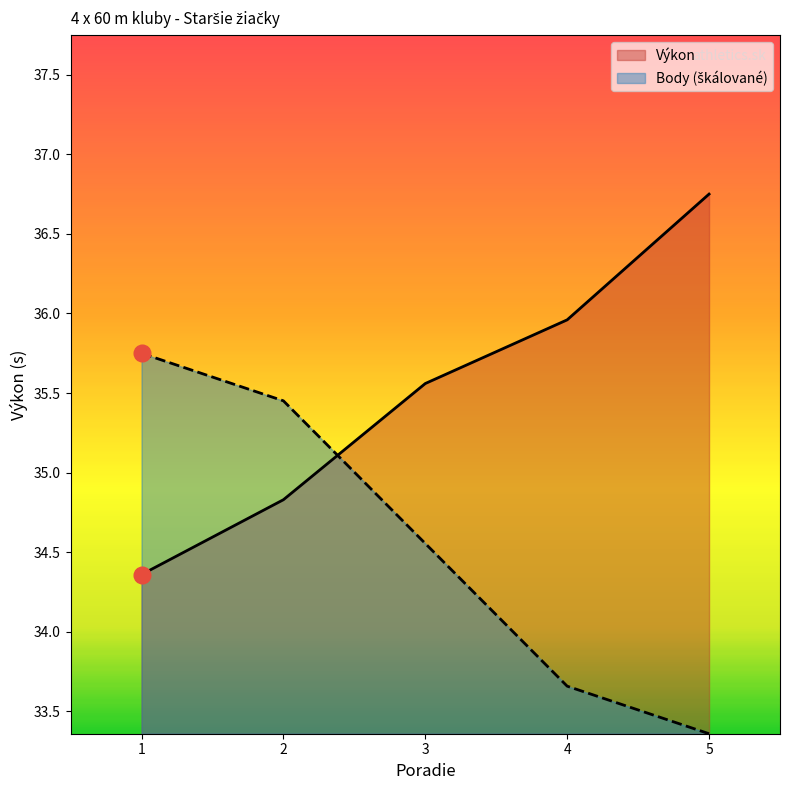

Rank the series by their maximum value, from lowest to highest.

Body, Výkon